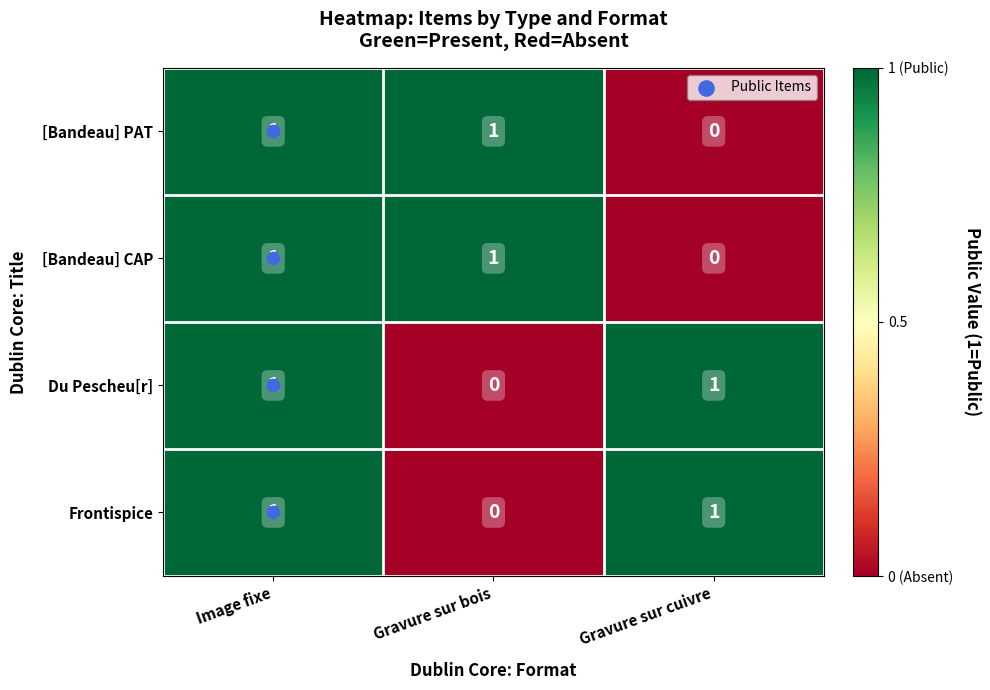

How many [Bandeau] CAP values are between 0 and 1?

3